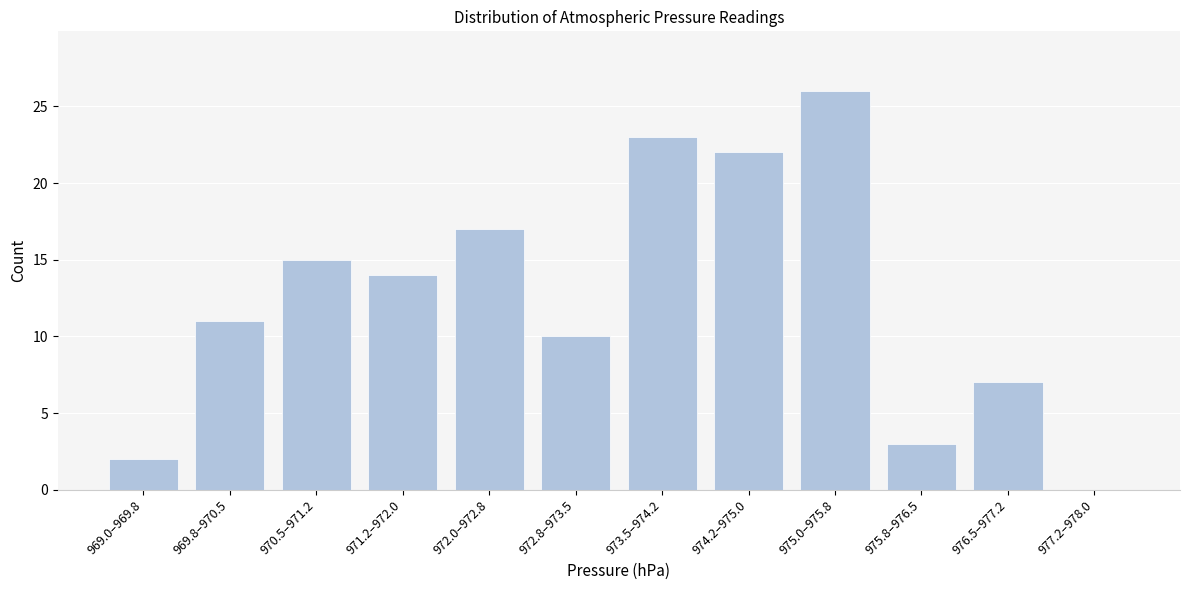

Reading left to right, list all the values displayed in this chart.

969.0–969.8=2	969.8–970.5=11	970.5–971.2=15	971.2–972.0=14	972.0–972.8=17	972.8–973.5=10	973.5–974.2=23	974.2–975.0=22	975.0–975.8=26	975.8–976.5=3	976.5–977.2=7	977.2–978.0=0